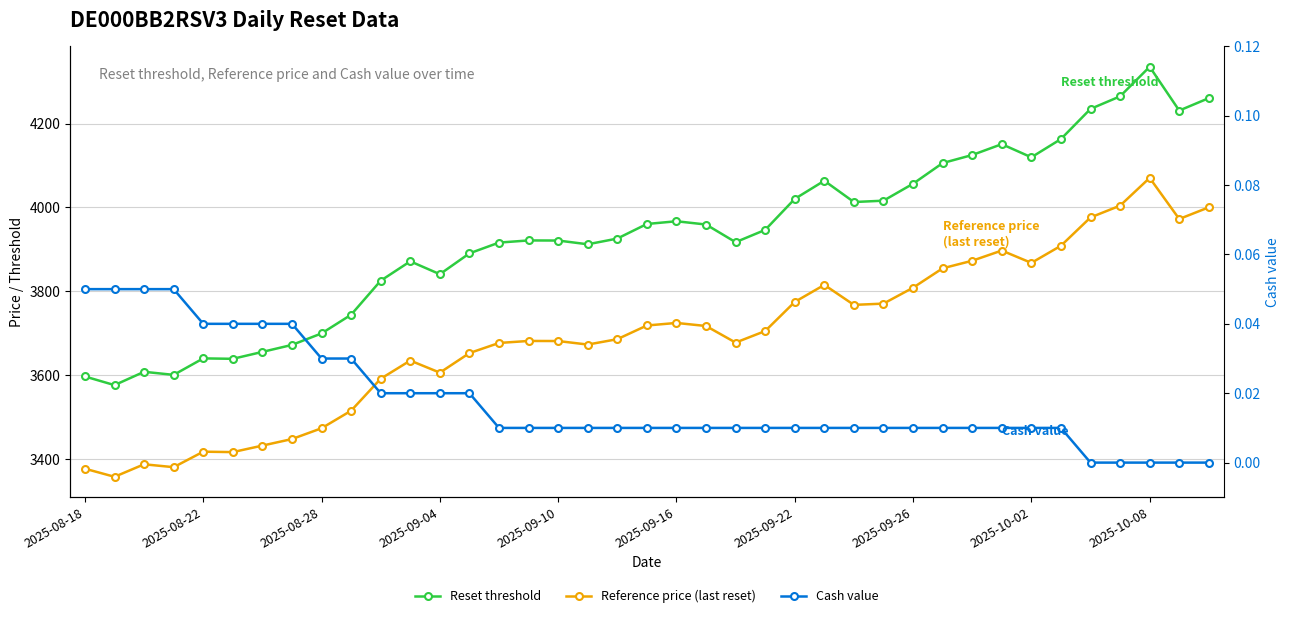

Count the number of data series in this chart.

3